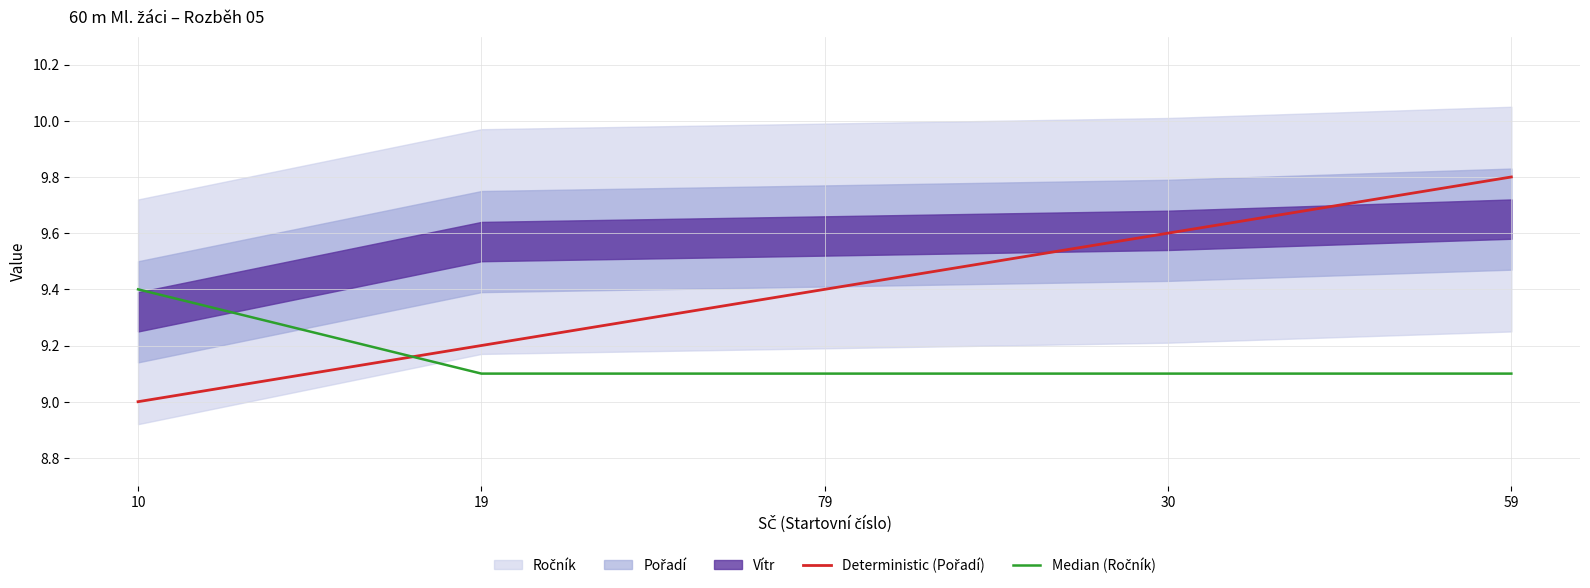

What is the difference between the Deterministic (Pořadí) values at 79 and 19?

0.2